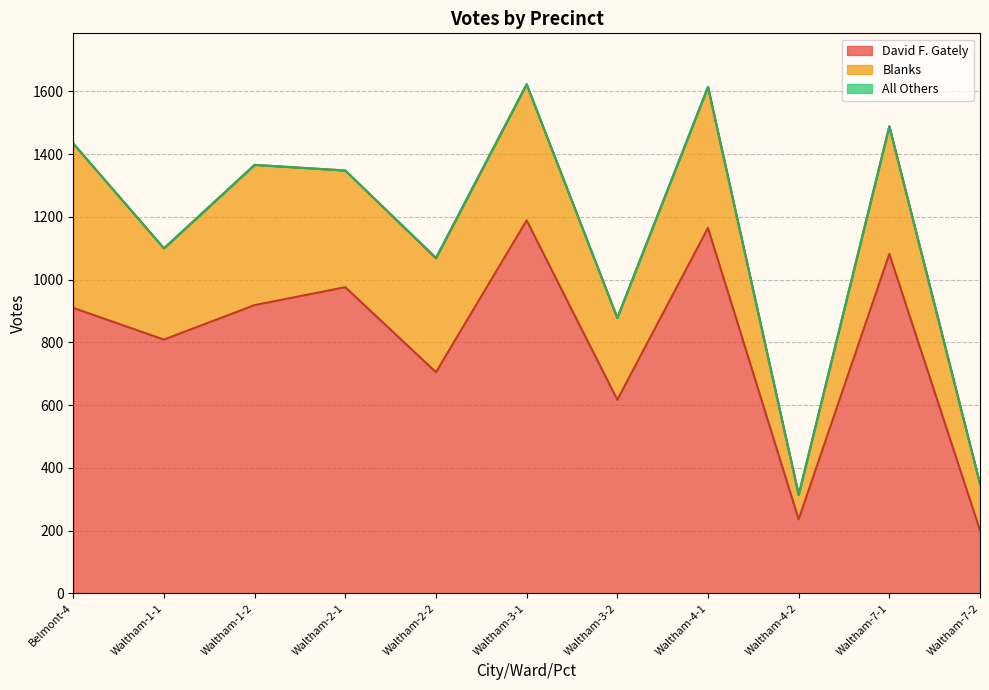

Which series changed the most between Waltham-2-1 and Waltham-2-2?

David F. Gately